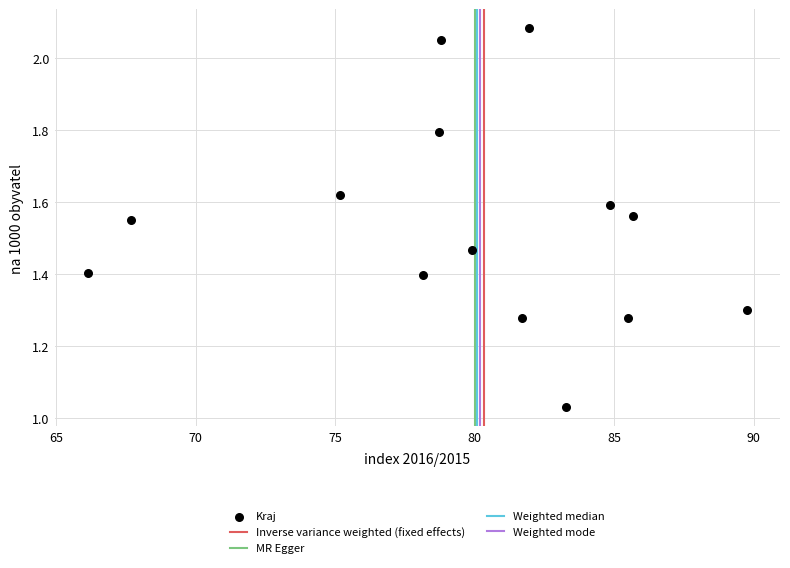

What is the range of Y values (max minus min)?

1.1